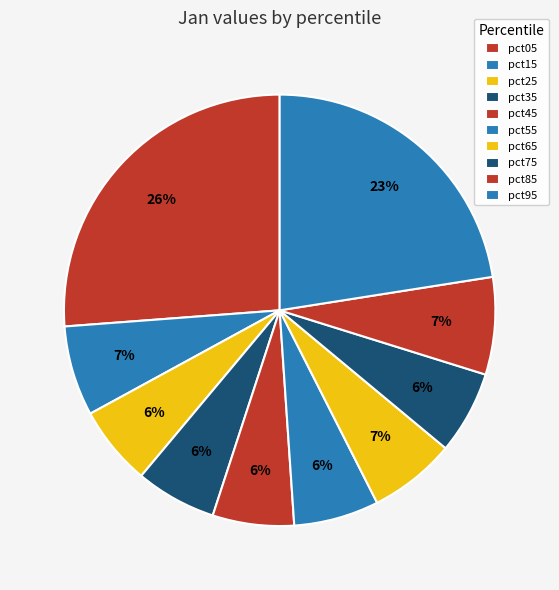

How many slices are in this pie chart?

10